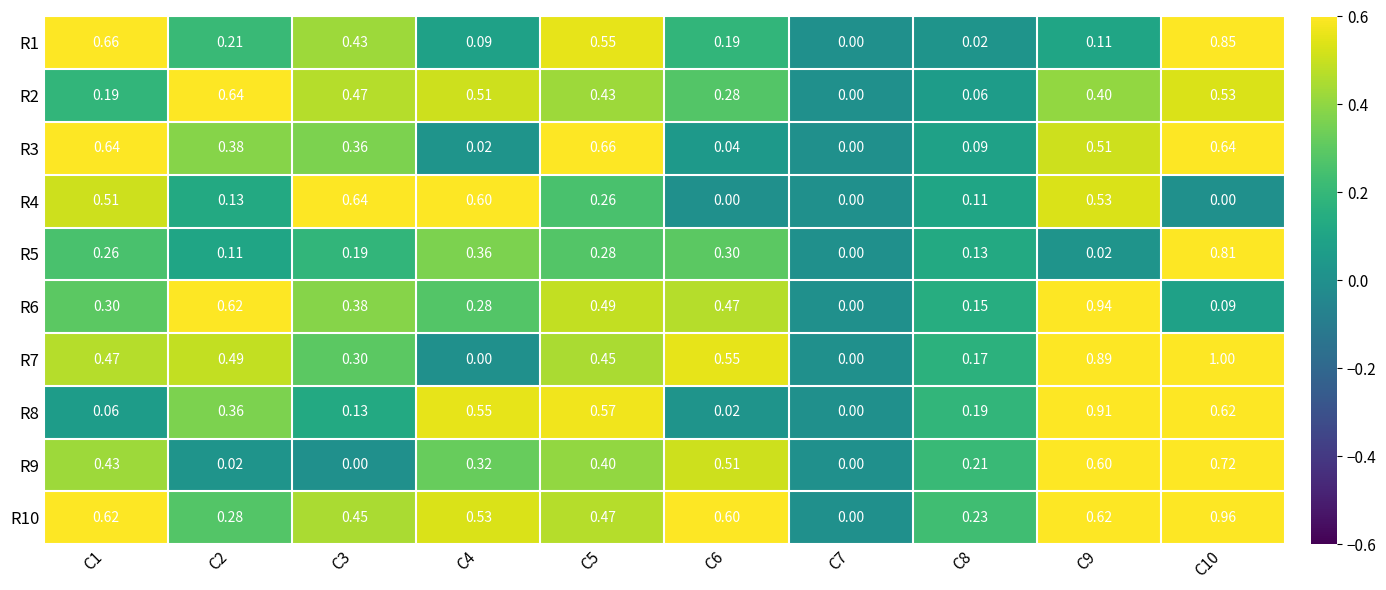

At which category is the sum across all series the highest?

C10